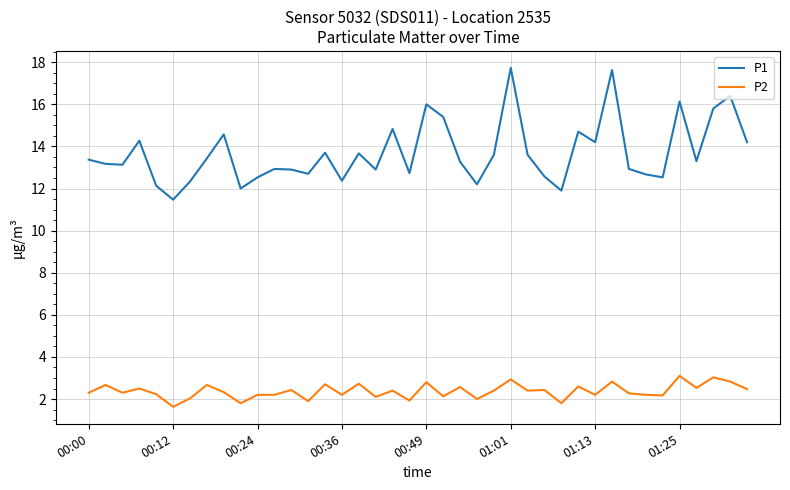

Which series has the largest range (max minus min)?

P1